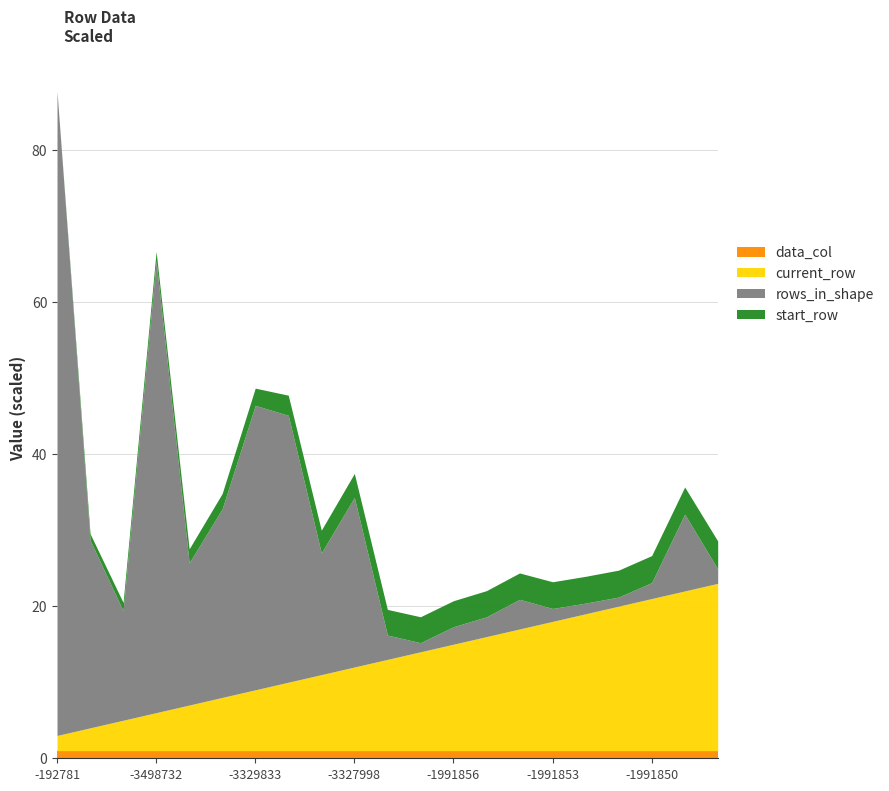

Where is start_row nearest to the value 1837?

osm_-3330281